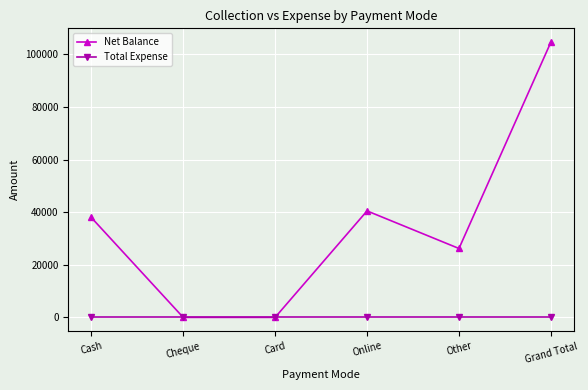

Which series has the largest range (max minus min)?

Net Balance